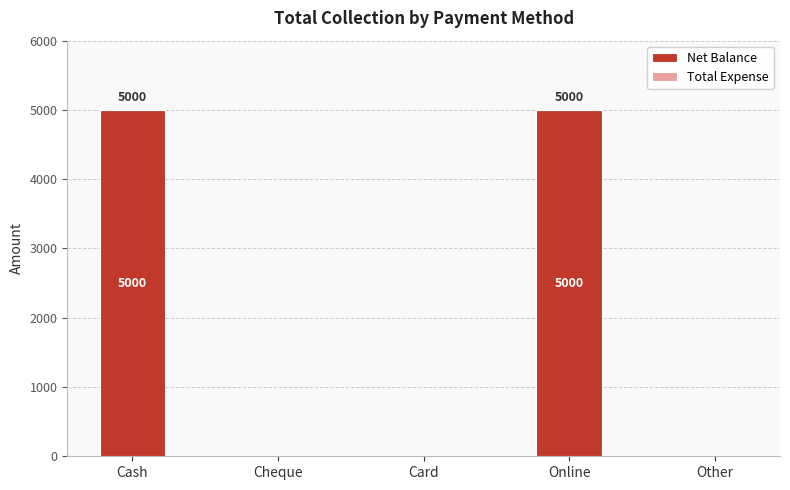

The chart shows a value of 7723 at Cash. True or false?

False